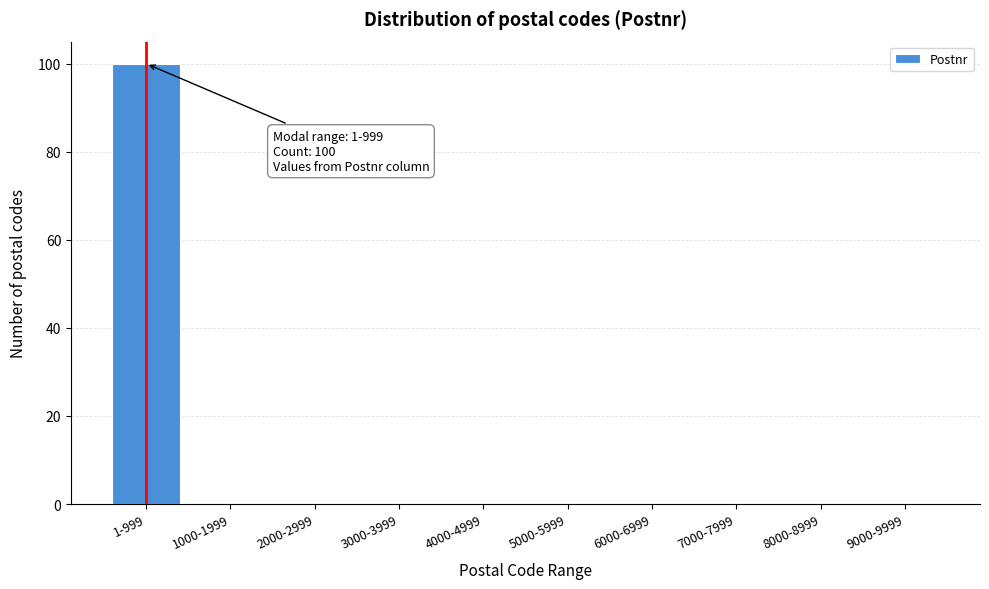

Reading right to left, what are all the values shown in this chart?

9000-9999=0	8000-8999=0	7000-7999=0	6000-6999=0	5000-5999=0	4000-4999=0	3000-3999=0	2000-2999=0	1000-1999=0	1-999=100